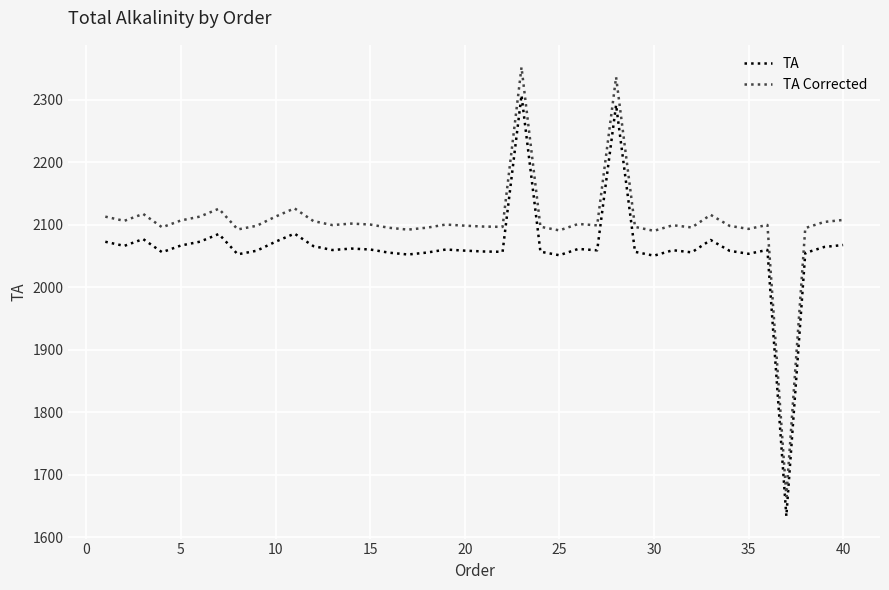

What is the lowest value of the TA series?

1633.5